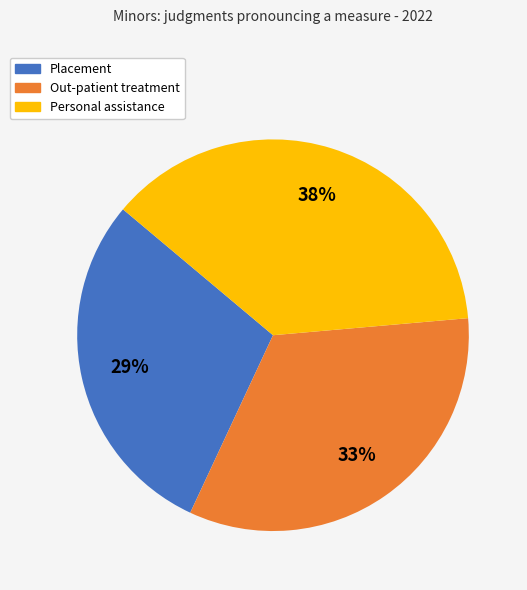

Between Out-patient treatment and Placement, which is larger?

Out-patient treatment